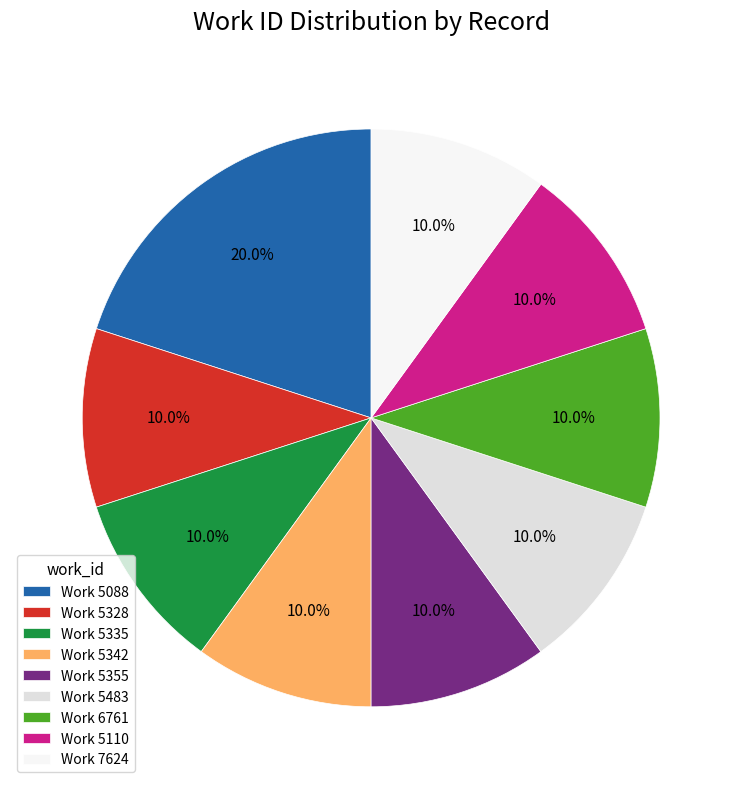

How many slices are in this pie chart?

9